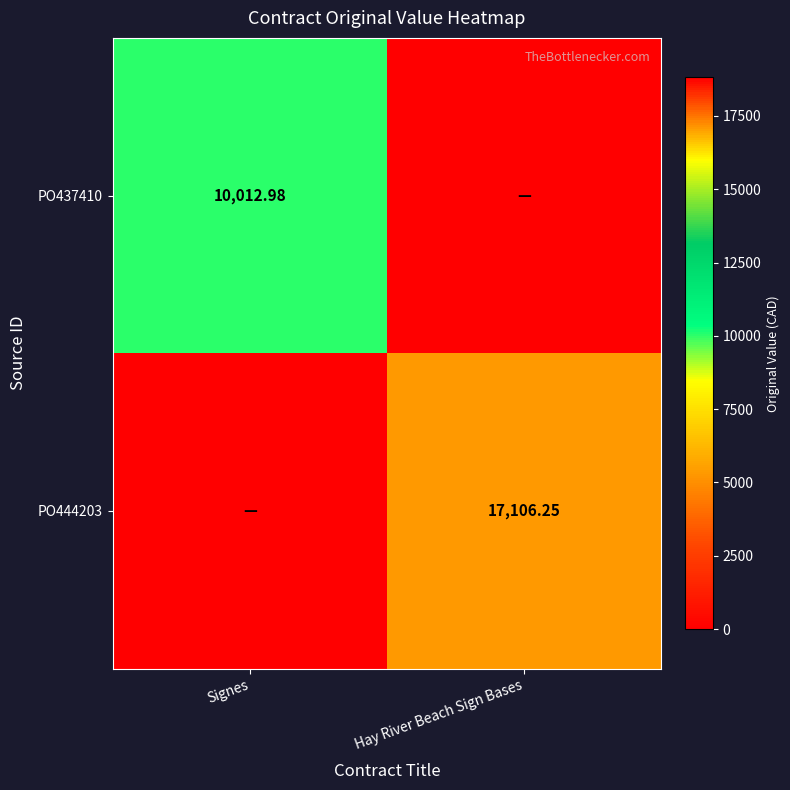

Is the value of PO444203 at Hay River Beach Sign Bases greater than the value of PO437410 at Signes?

Yes